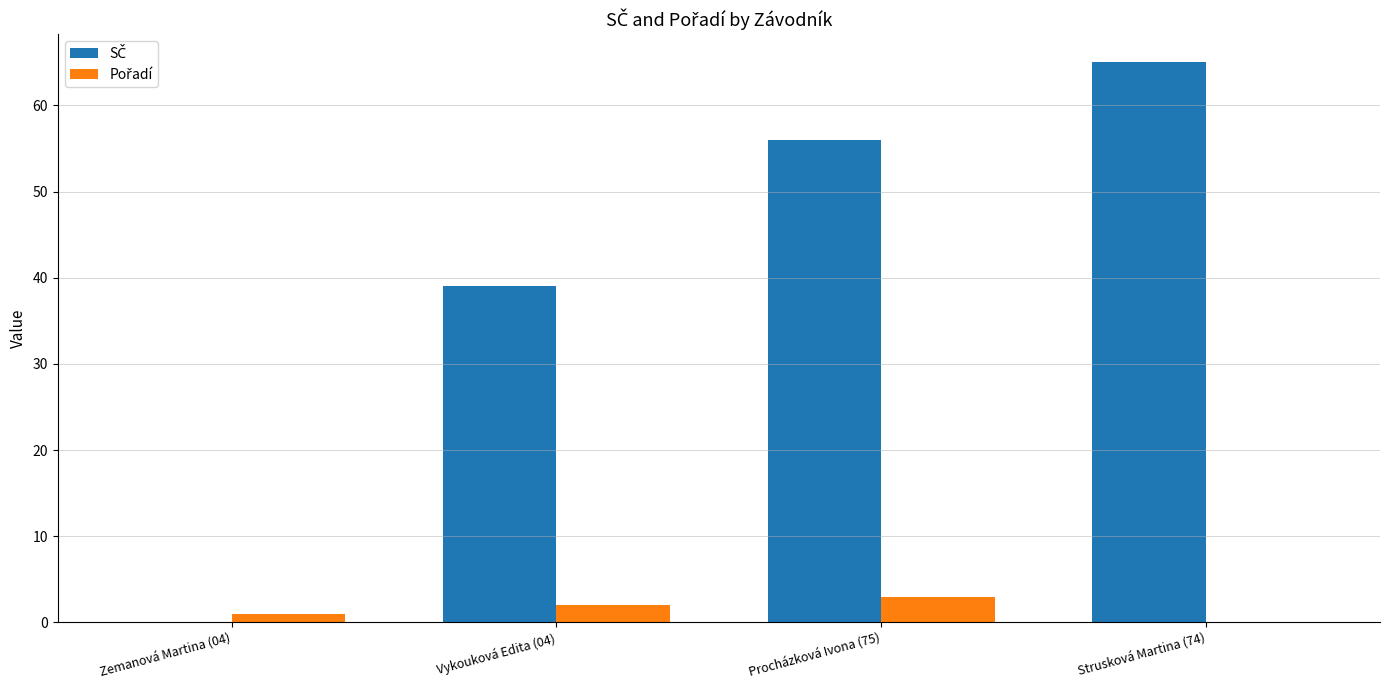

What is the total value across all series at Strusková Martina (74)?

65